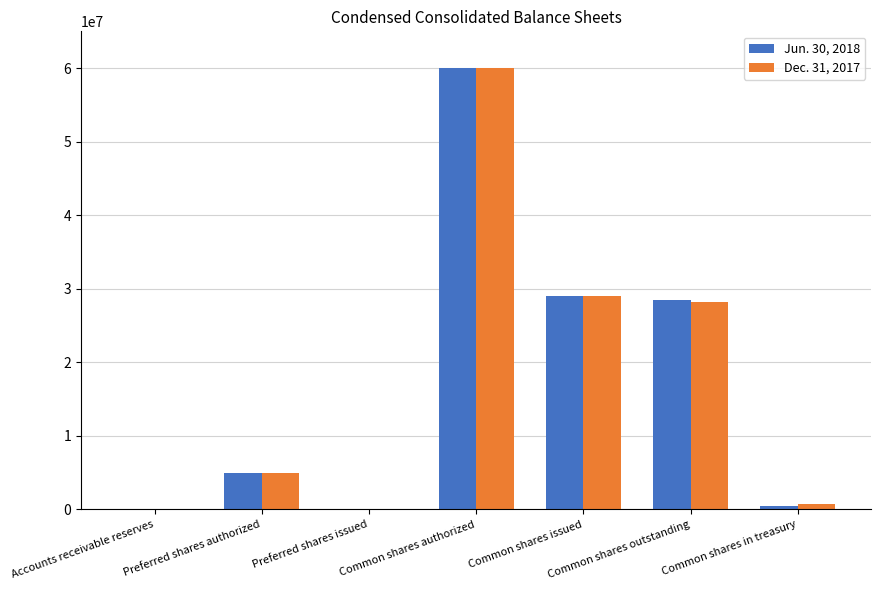

True or false: Jun. 30, 2018 has a value of -26727332 at Preferred shares issued.

False